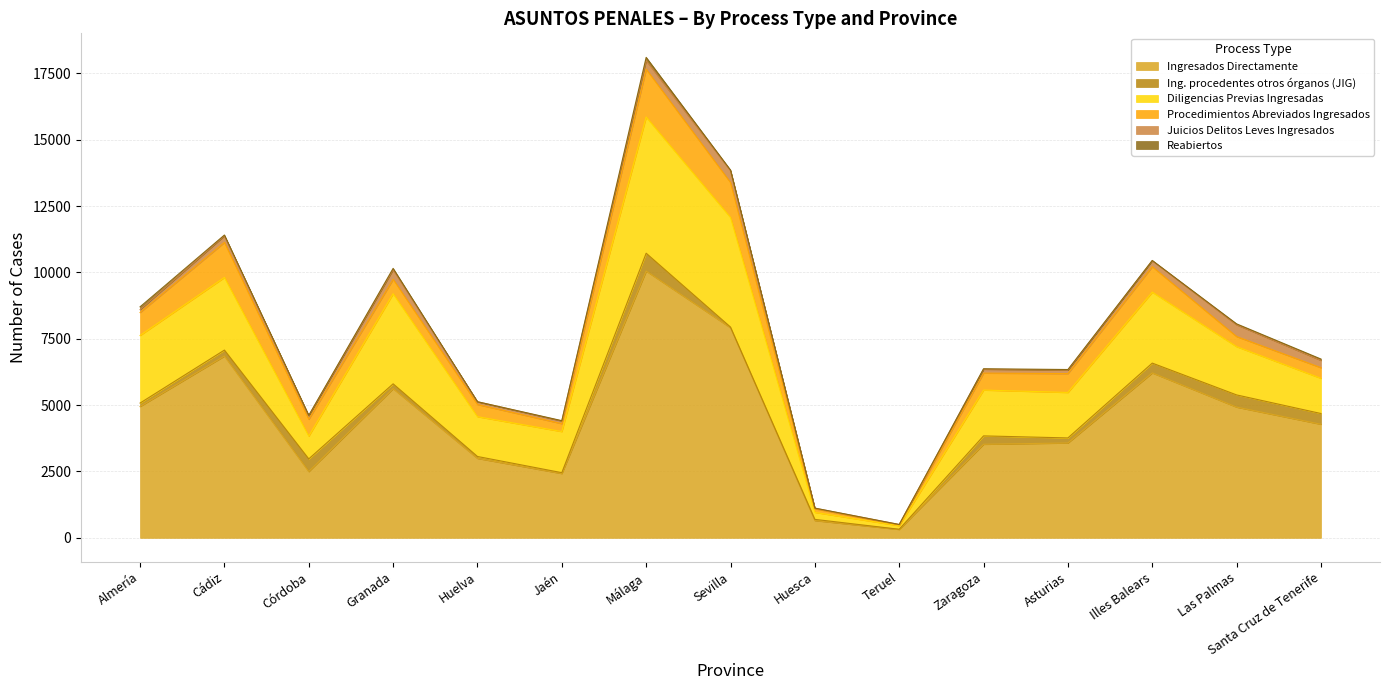

How many lines are shown in the chart?

6